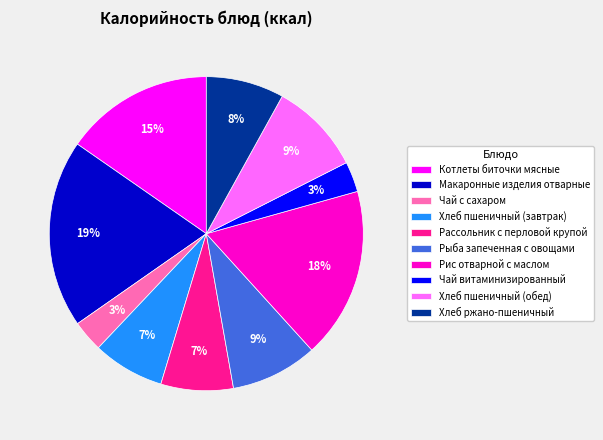

Combined, do Чай витаминизированный and Макаронные изделия отварные account for over 50%?

No